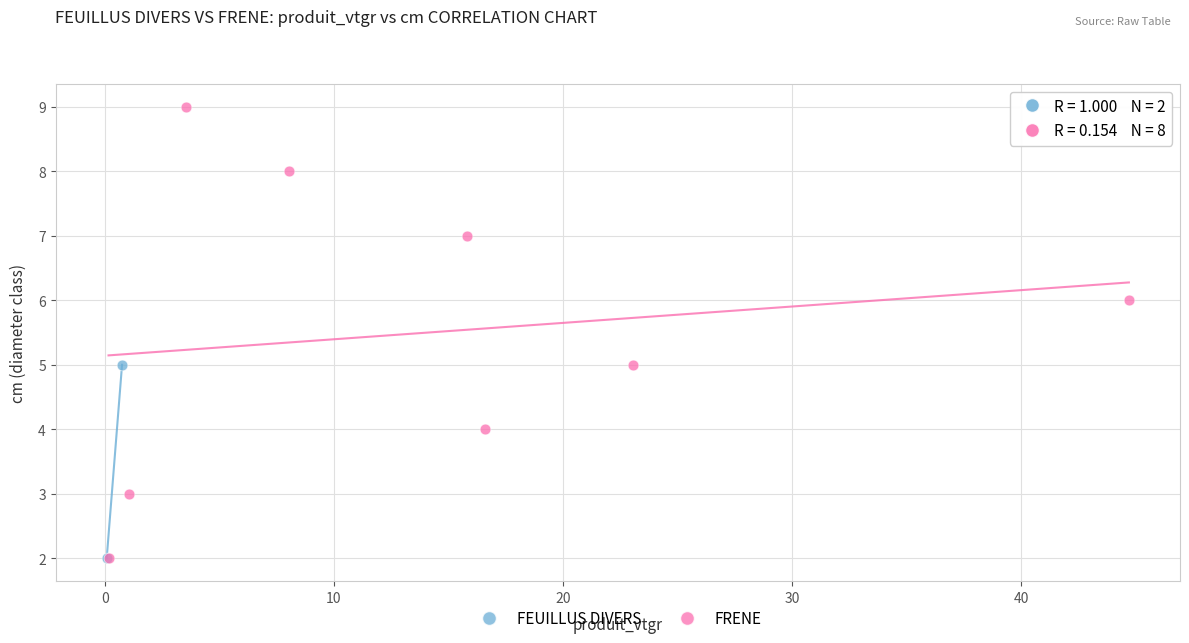

What are all the series names shown in the legend?

FEUILLUS DIVERS, FRENE